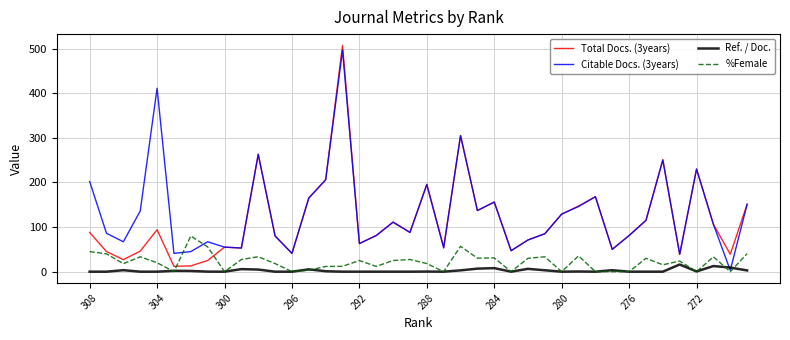

What is the highest value of the Ref. / Doc. series?

16.1